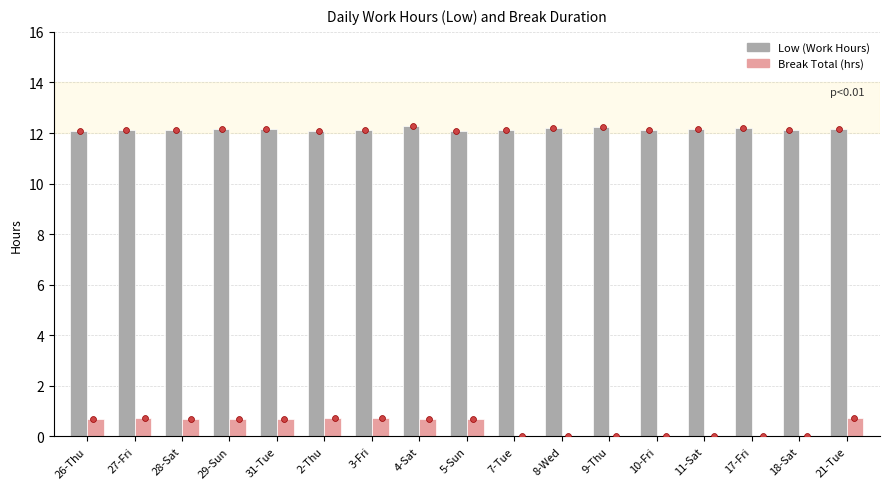

Which series has the largest total across all categories?

Low (Work Hours)